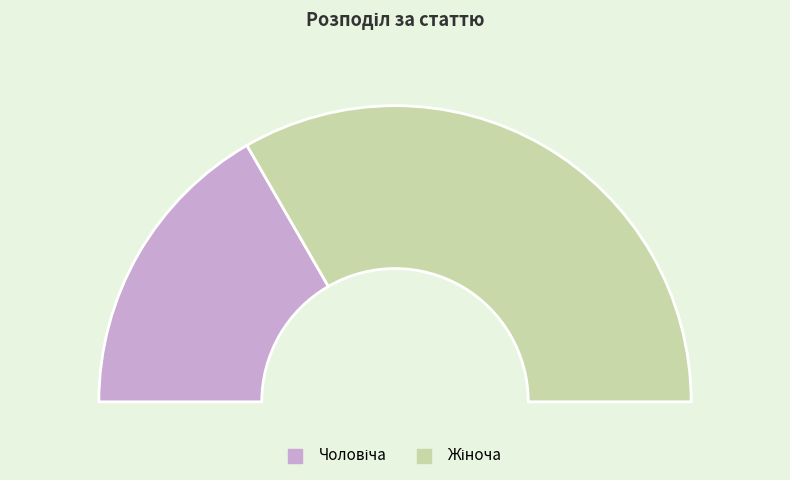

To the nearest percent, what is the difference between the largest and smallest slice percentages?

33%